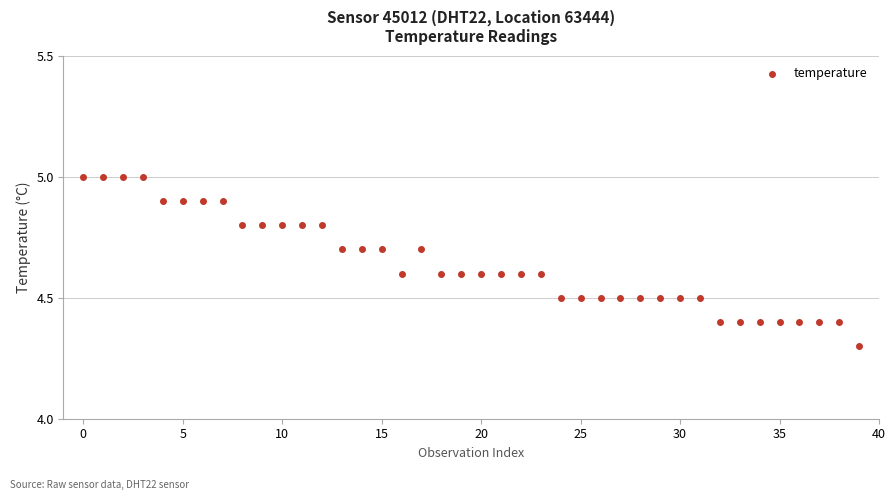

What is the range of Y values (max minus min)?

0.7